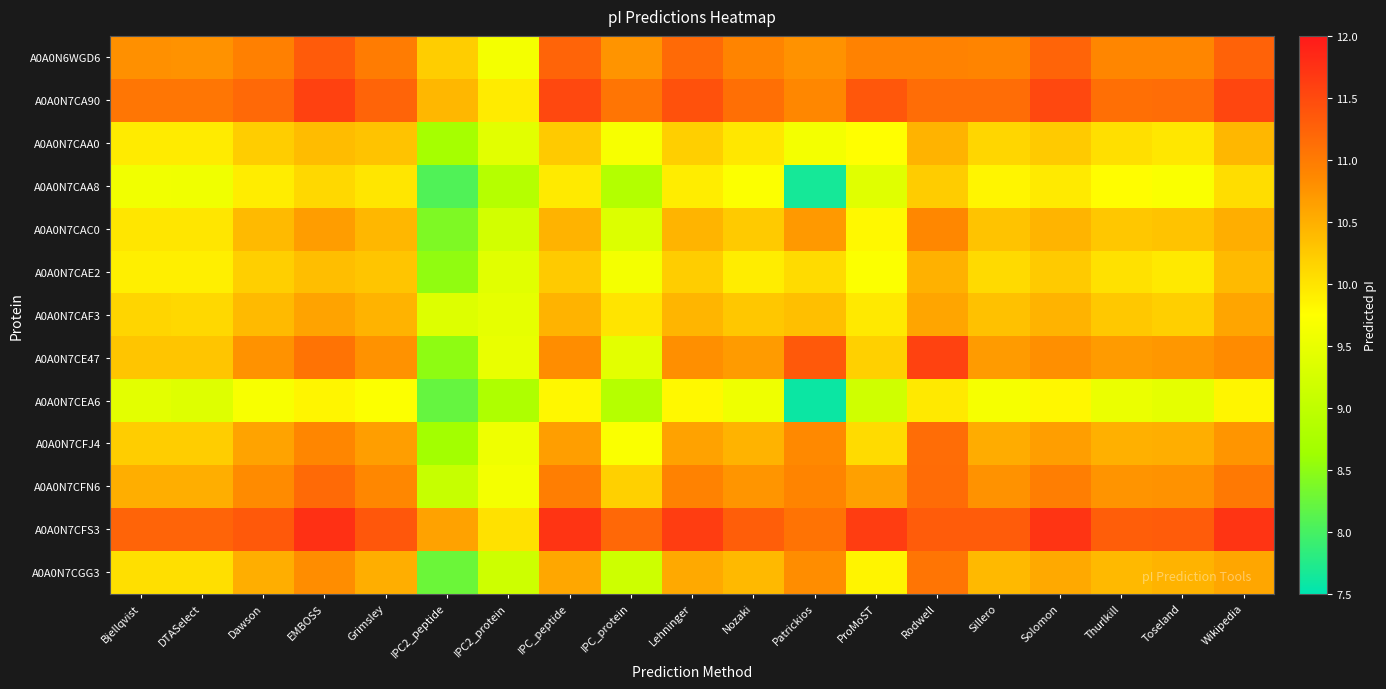

Which category has the lowest value across all series?

Patrickios